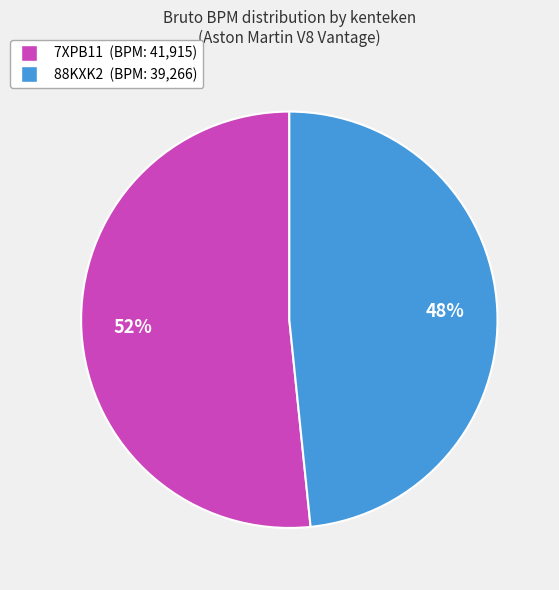

Does any single category account for the majority?

Yes